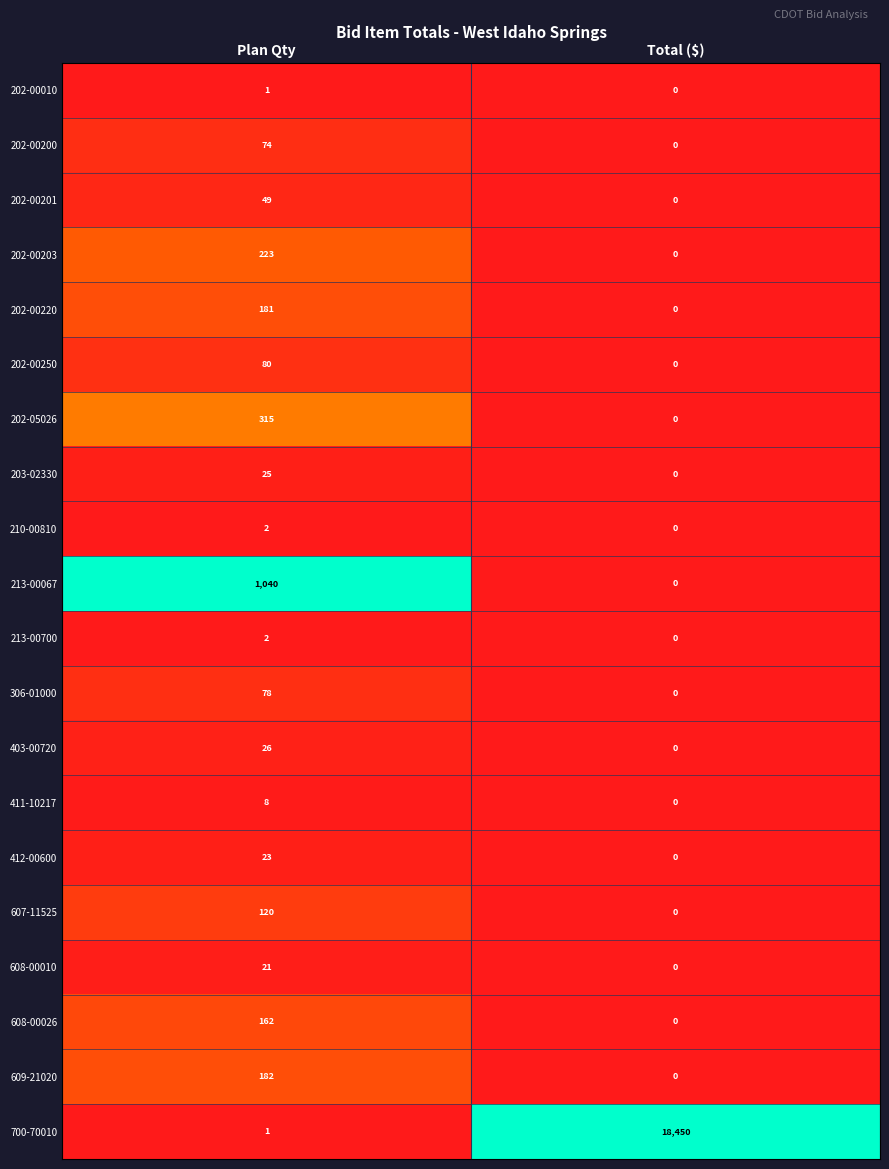

True or false: 202-00201 has a value of 49 at Plan Qty.

True